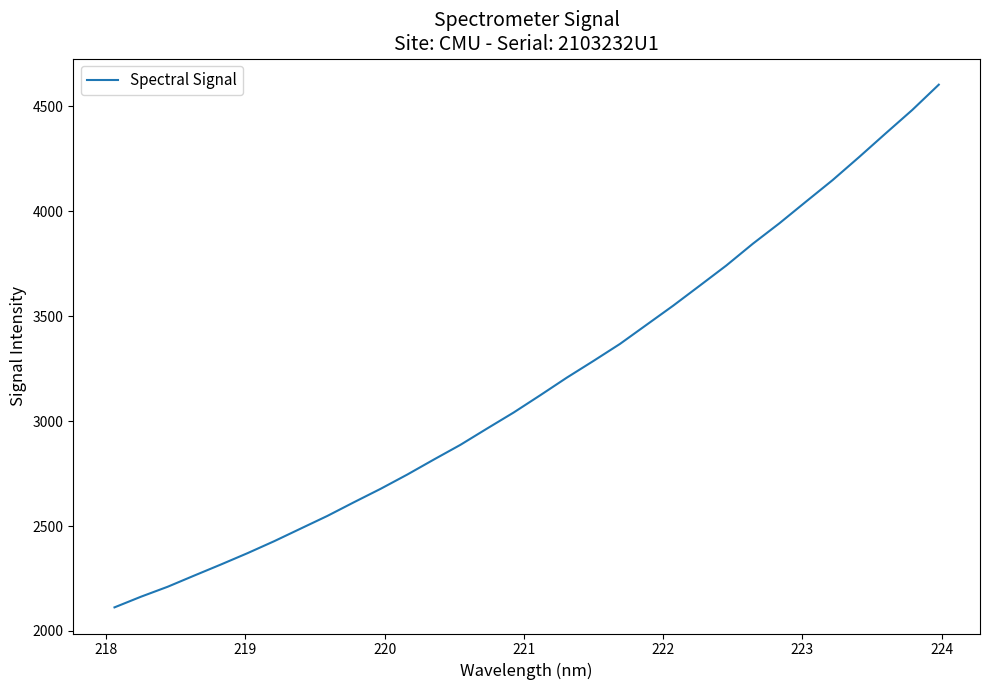

What is the maximum value shown in the chart?

4603.8